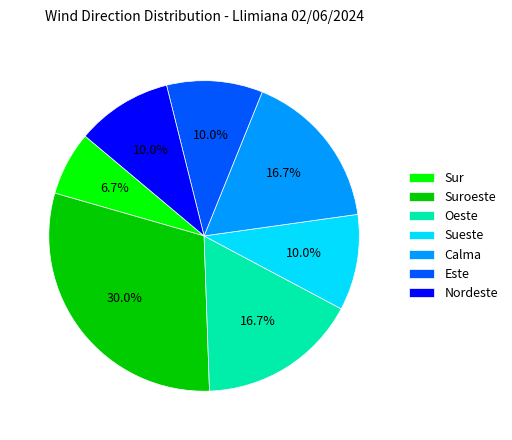

Is there any slice that represents more than half of the pie?

No